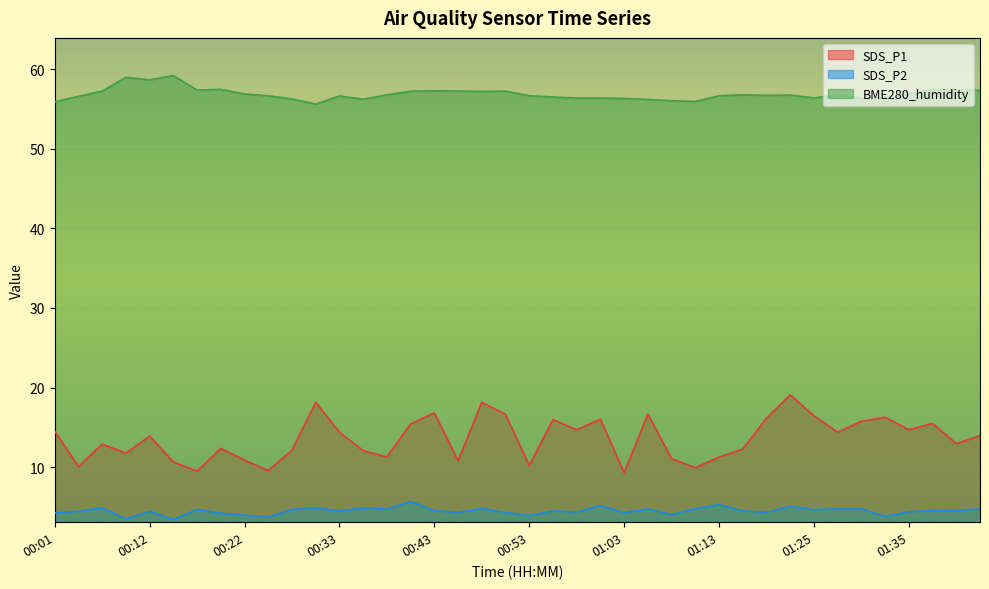

What are all the series names shown in the legend?

SDS_P1, SDS_P2, BME280_humidity